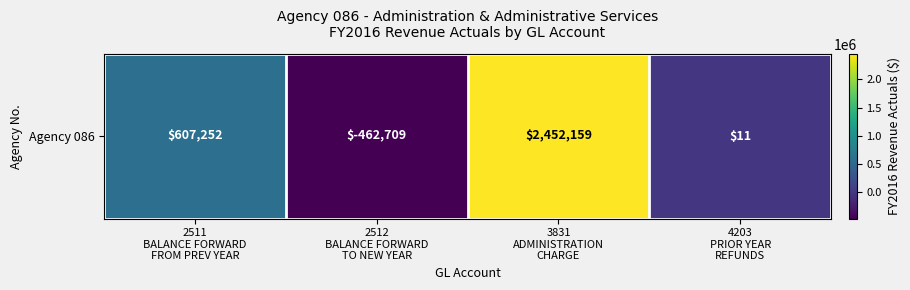

What is the sum of all values?

2596713